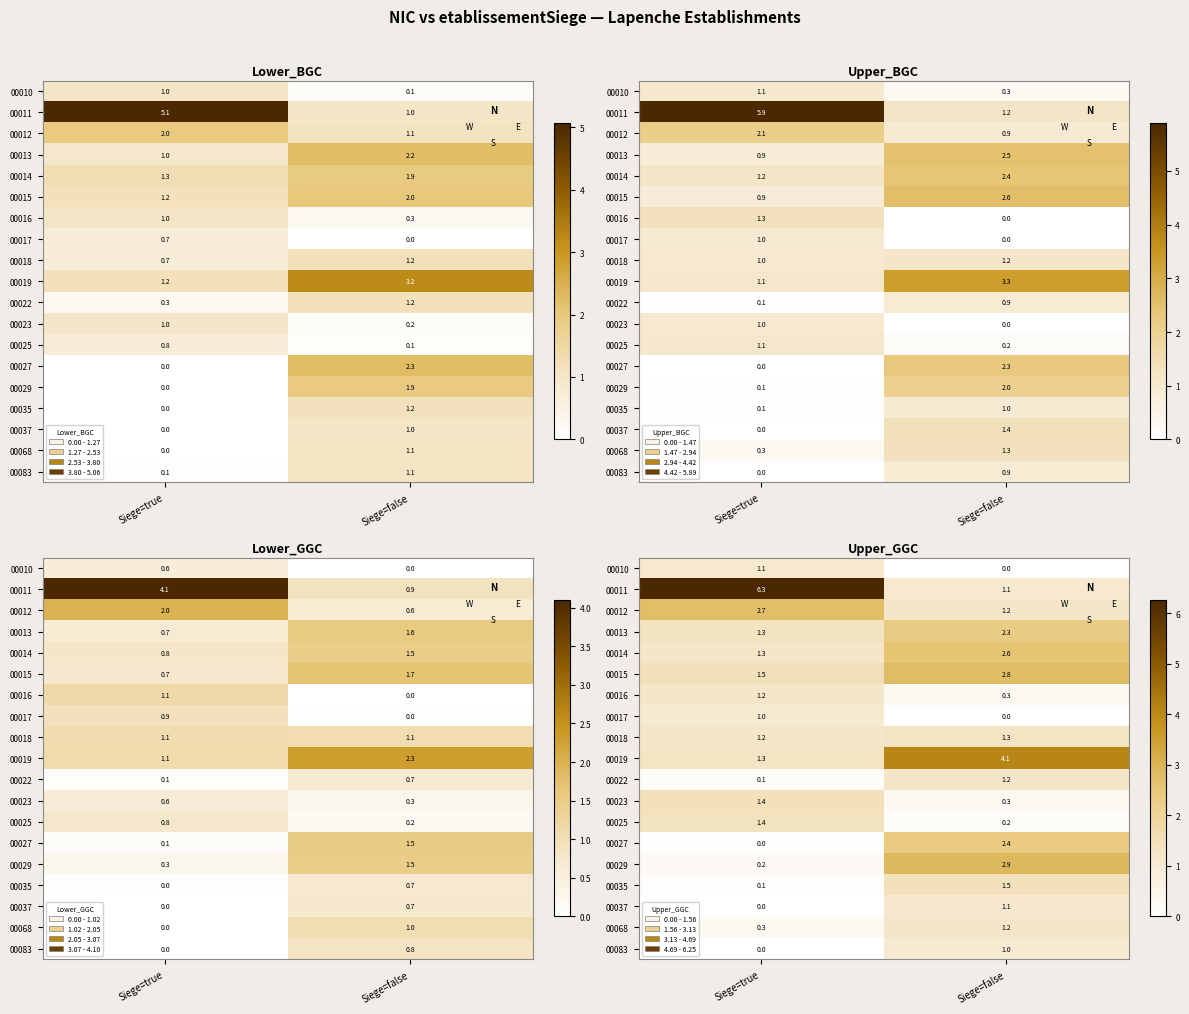

What is the difference between the row_3 values at Siege=true and Siege=false?

1.0